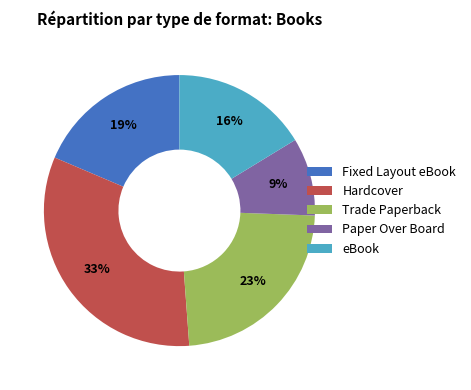

Combined, do Hardcover and Fixed Layout eBook account for over 50%?

Yes